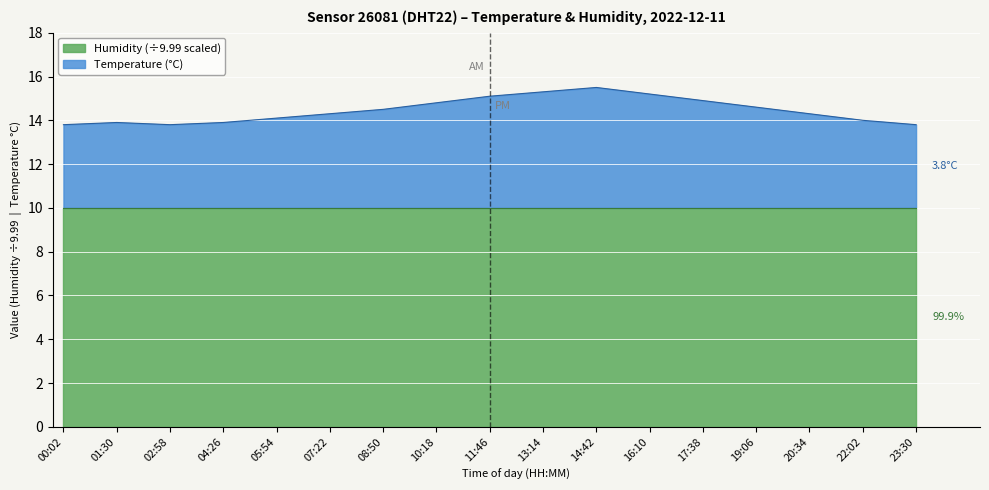

At which category does the data reach its first local peak?

01:30